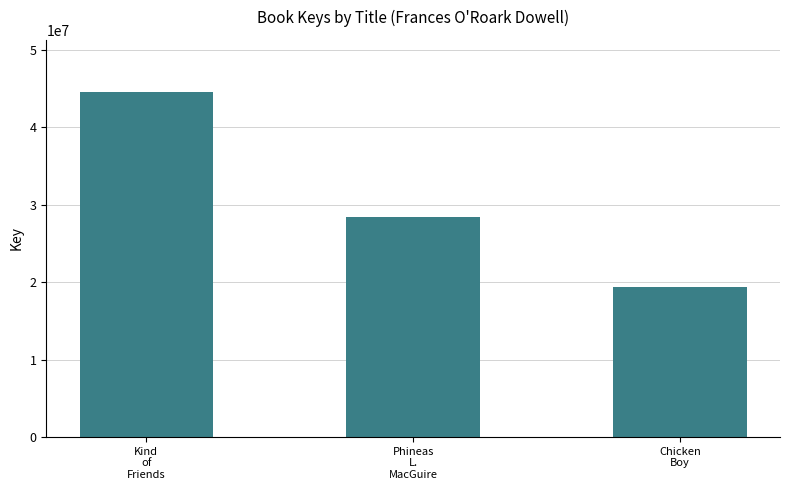

Where does the data first go above 28434649?

Kind
of
Friends